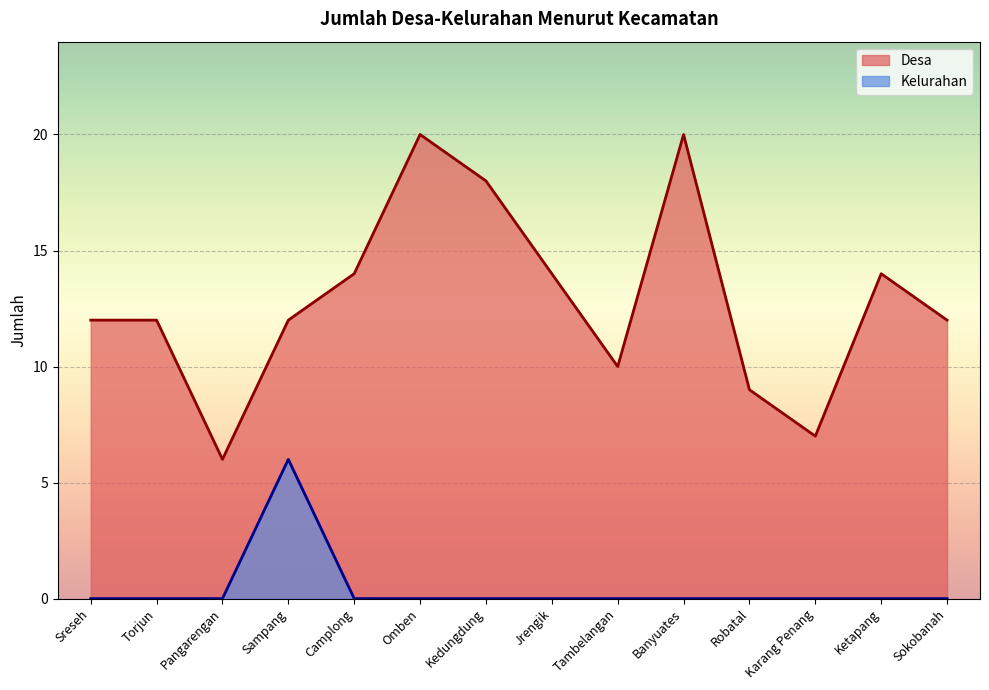

What is the sum of all Desa values?

180